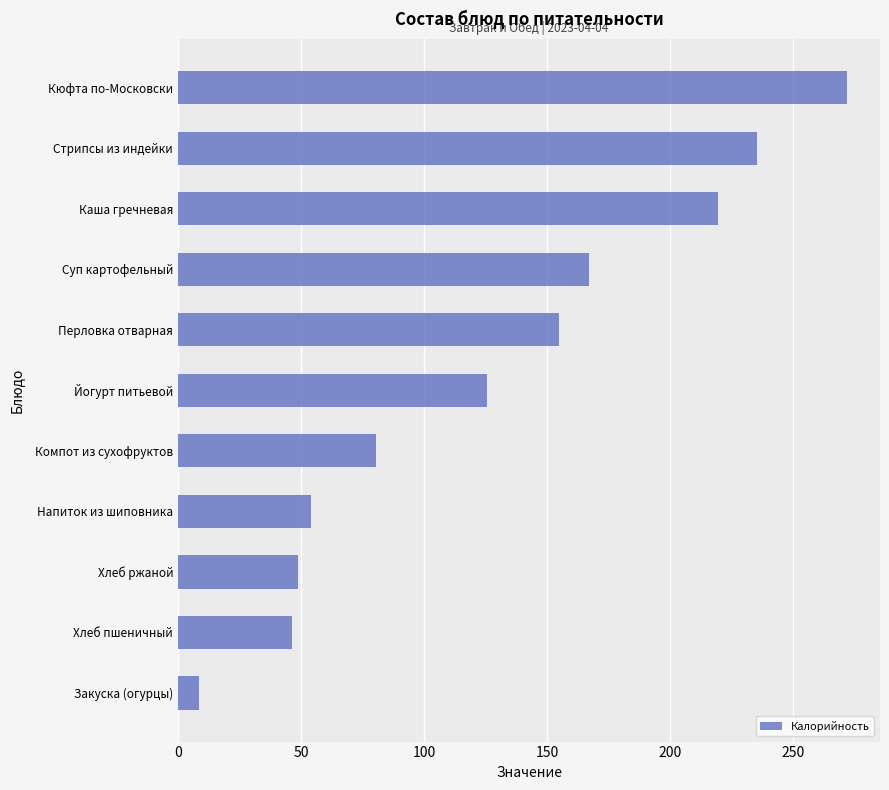

What is the change in value from Напиток из шиповника to Каша гречневая?

+165.4